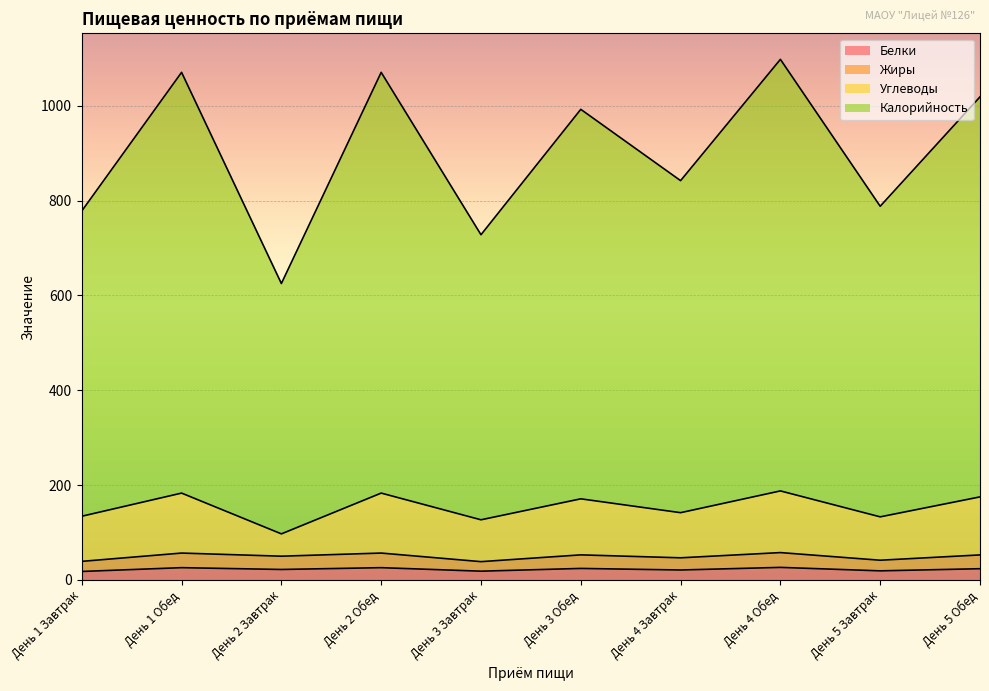

What is the maximum value for Белки?

26.5